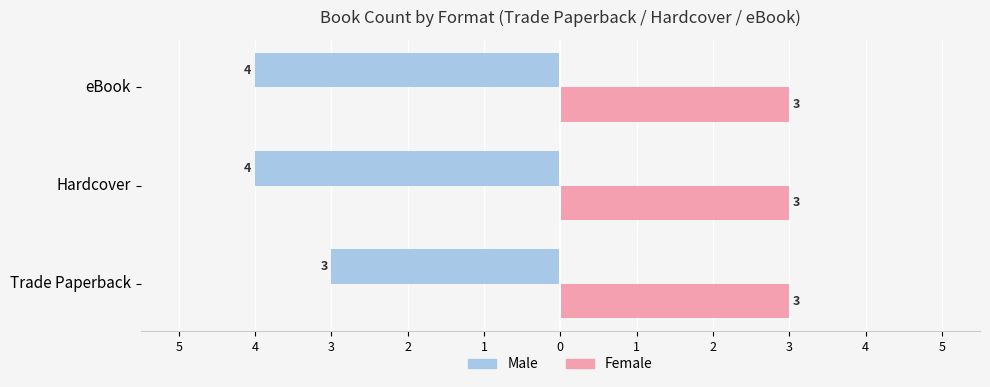

Are the bars horizontal?

Yes